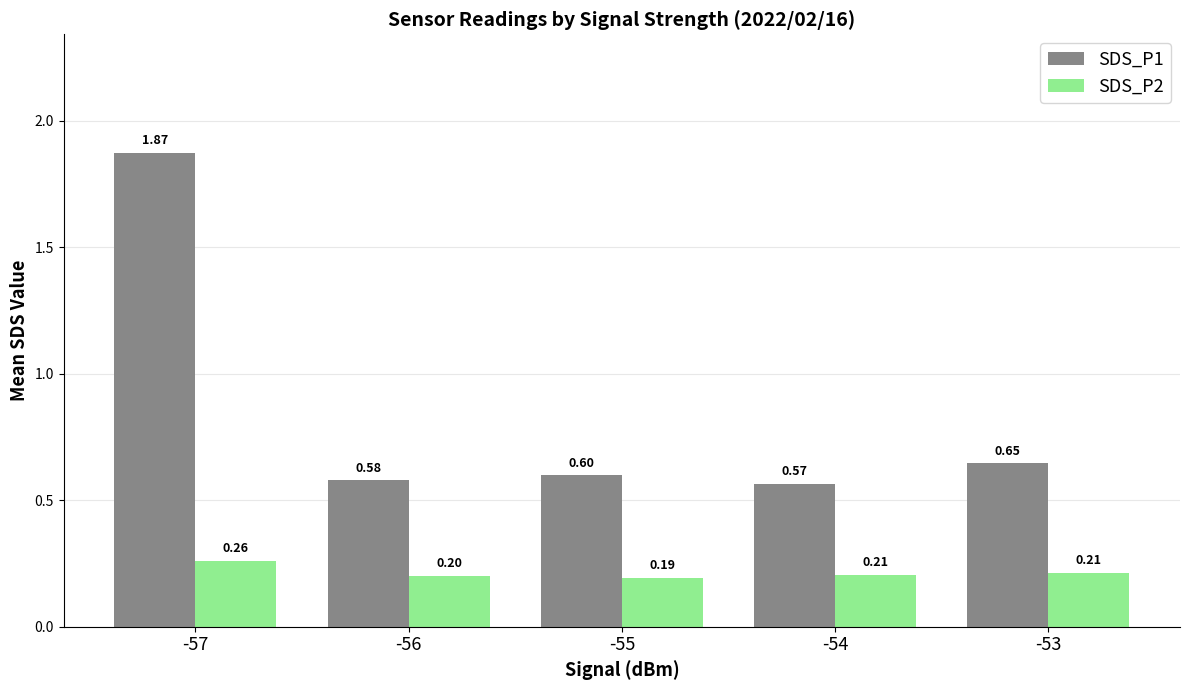

At which label does SDS_P1 reach its minimum?

-54